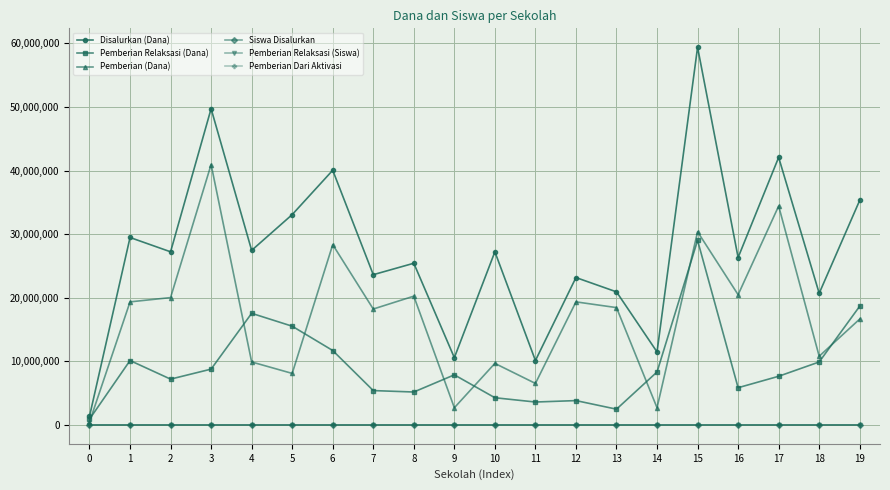

What is the difference between the Disalurkan (Dana) values at 1 and 15?

29925000